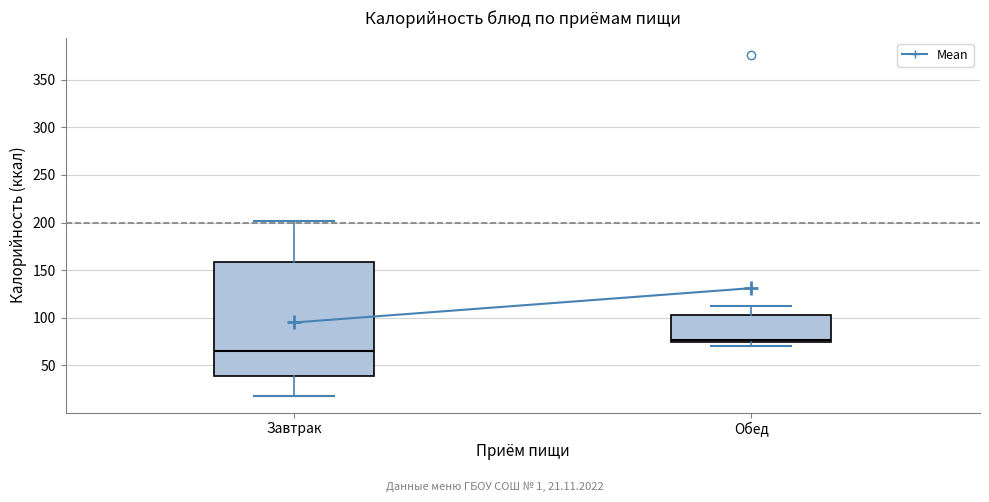

Reading left to right, read every box against the y-axis: the position of its median line, the range the box covers, and the ends of its whiskers. The values are not printed on the chart, so give them approximately, as read against the axis.

Завтрак: median 65, box 40 to 160, whiskers 20 to 200
Обед: median 75 (just above the box's lower edge), box 75 to 105, whiskers 70 to 110